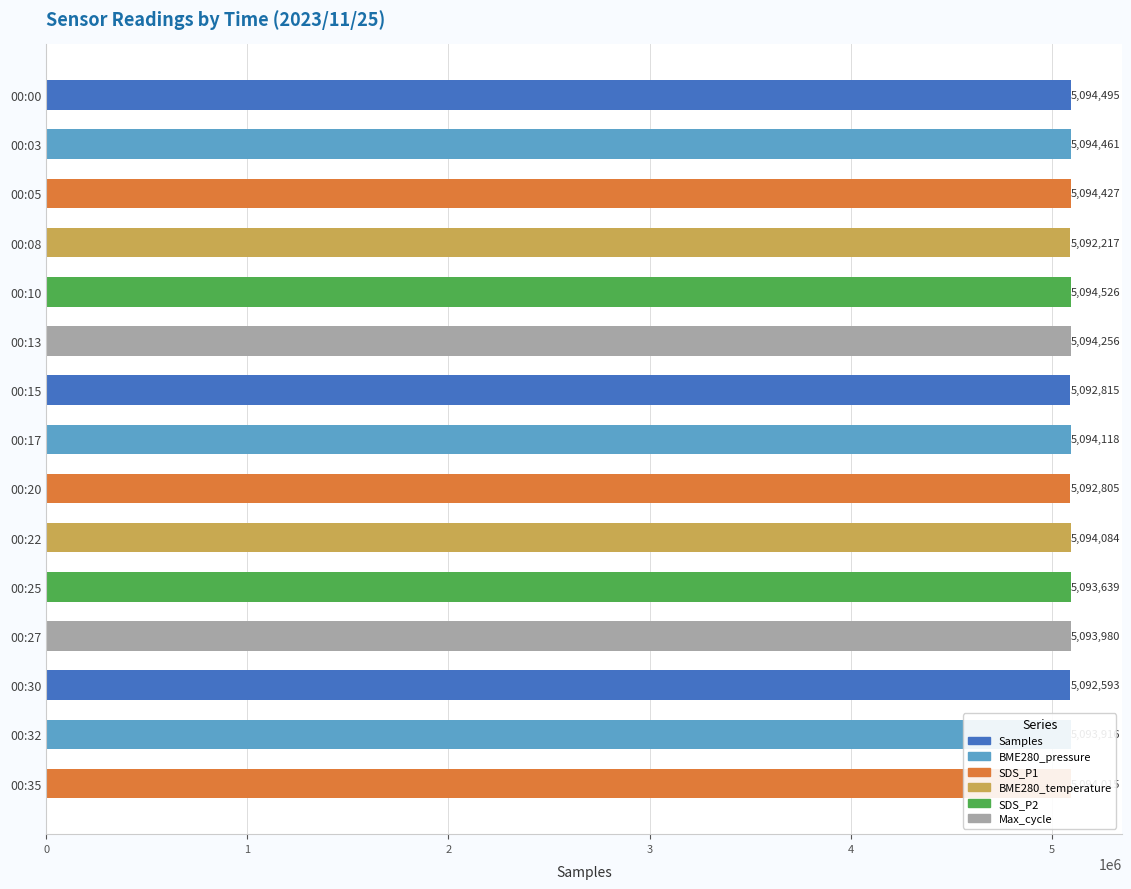

List the labels in order of value, largest first.

00:10, 00:00, 00:03, 00:05, 00:13, 00:17, 00:22, 00:35, 00:27, 00:32, 00:25, 00:15, 00:20, 00:30, 00:08